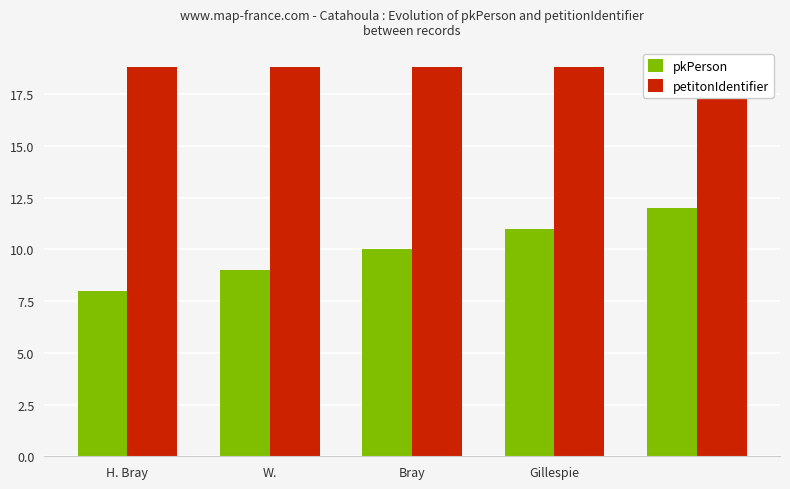

Is the value of pkPerson at 4 greater than the value of petitonIdentifier at 4?

No